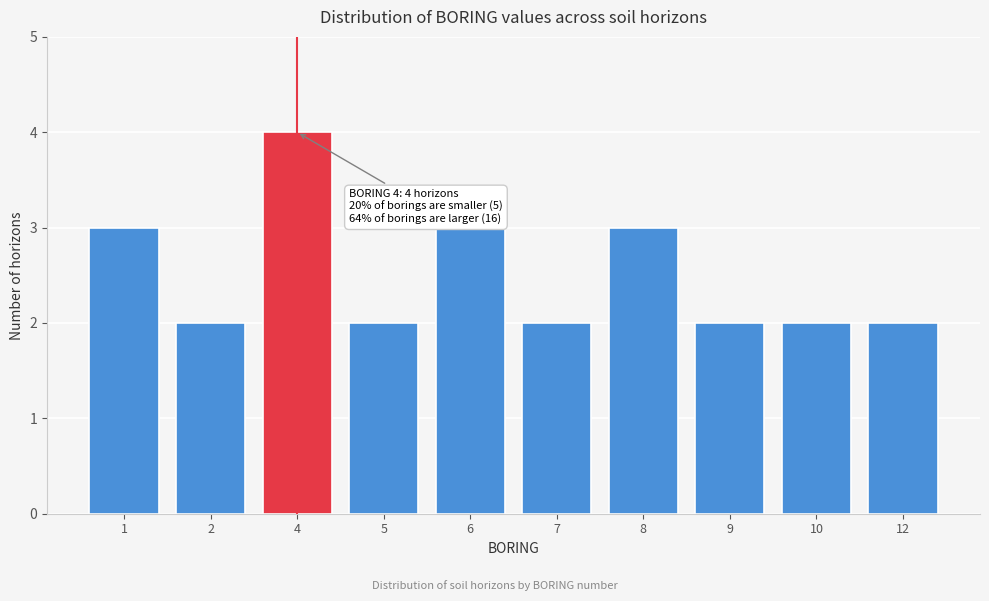

Reading left to right, list all the values displayed in this chart.

3	2	4	2	3	2	3	2	2	2